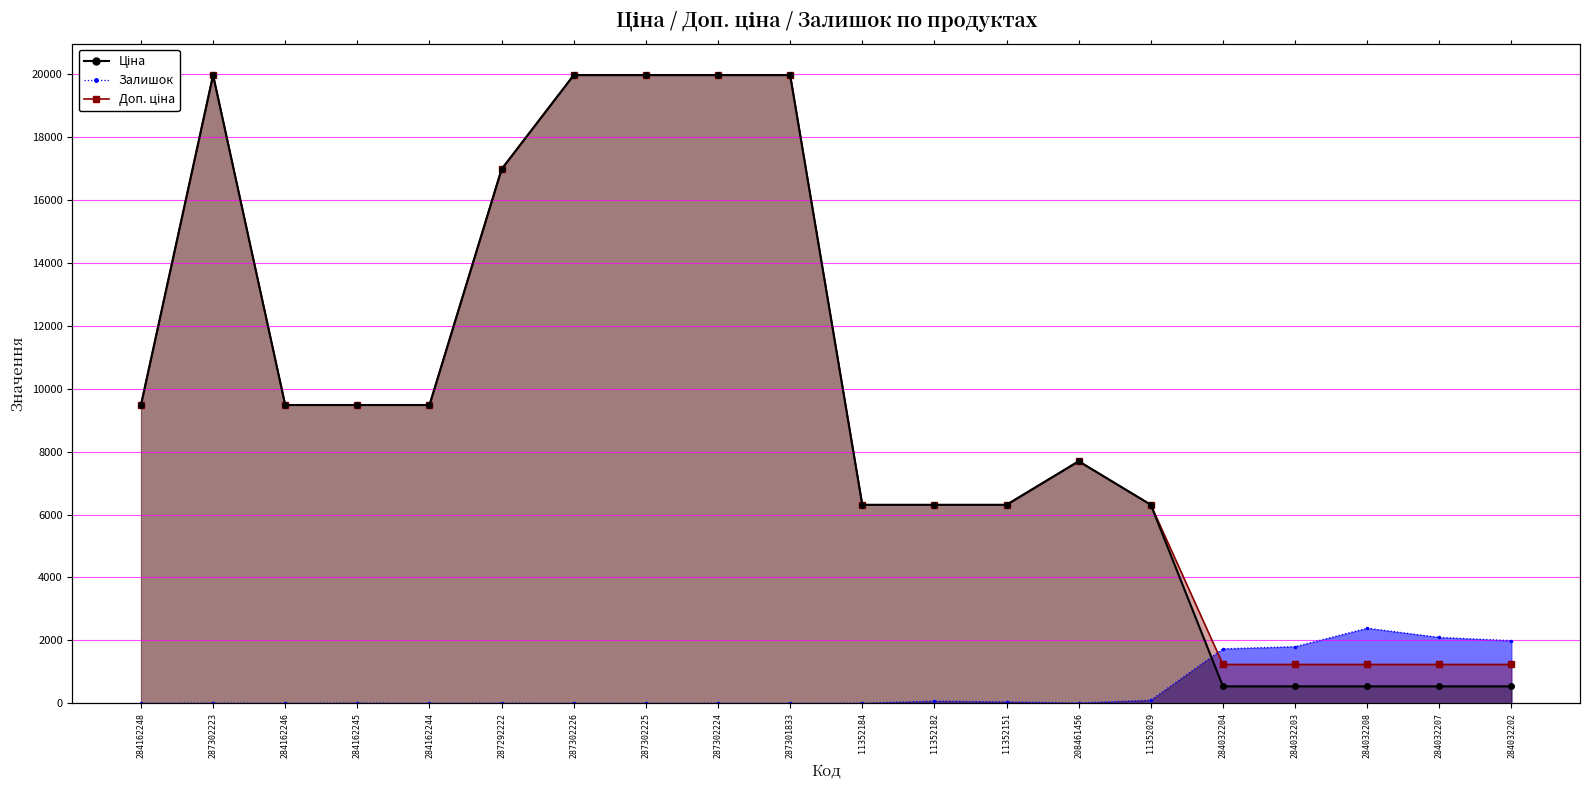

At which label does Ціна reach its peak?

287302223